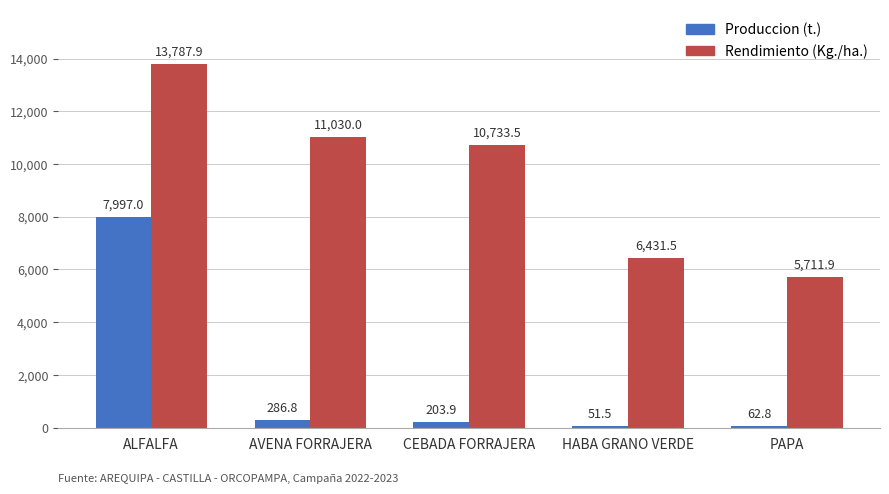

The Produccion (t.) series shows 12561.0 at ALFALFA. True or false?

False